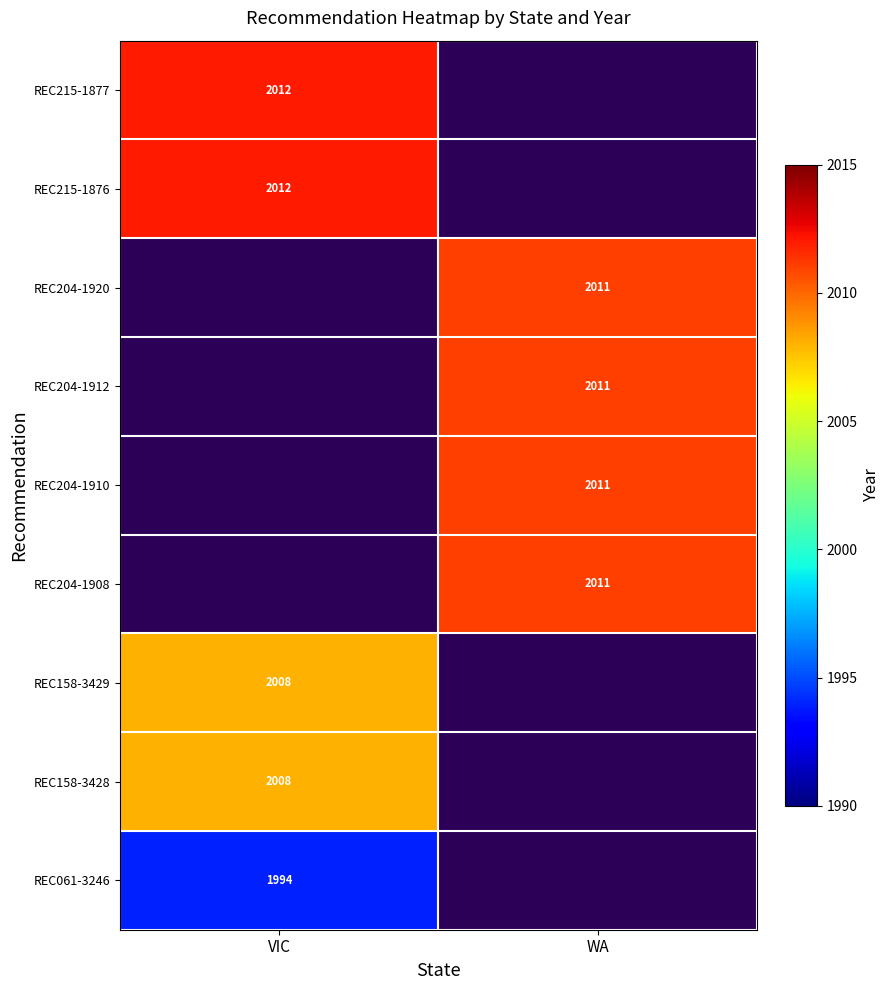

Between VIC and WA, which is larger?

WA